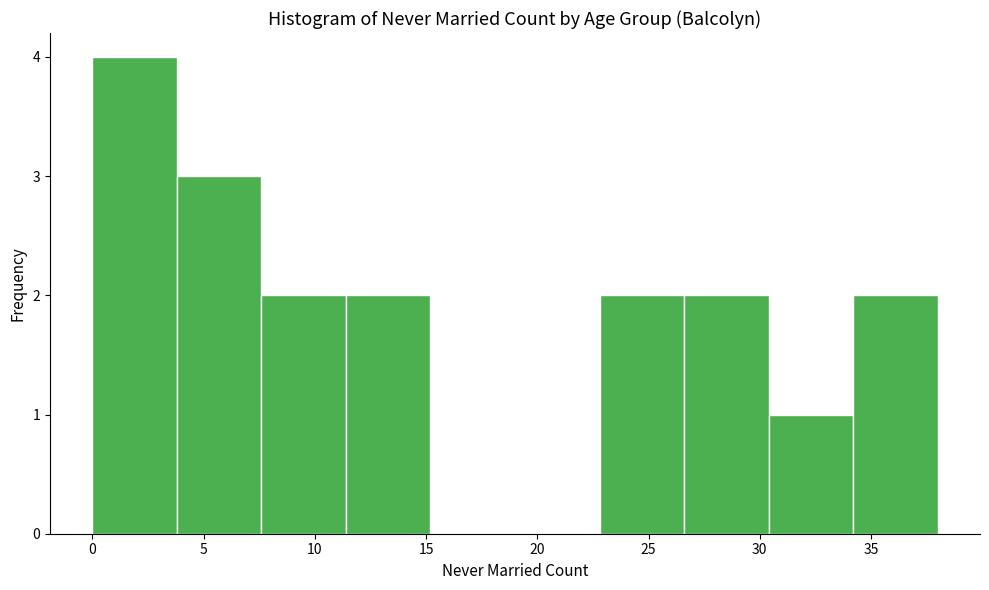

How tall is the bar that spans 3.8 to 7.6 on the x-axis? Neither the bar edges nor the heights are printed on the chart, so give them approximately, as read against the axes.

3